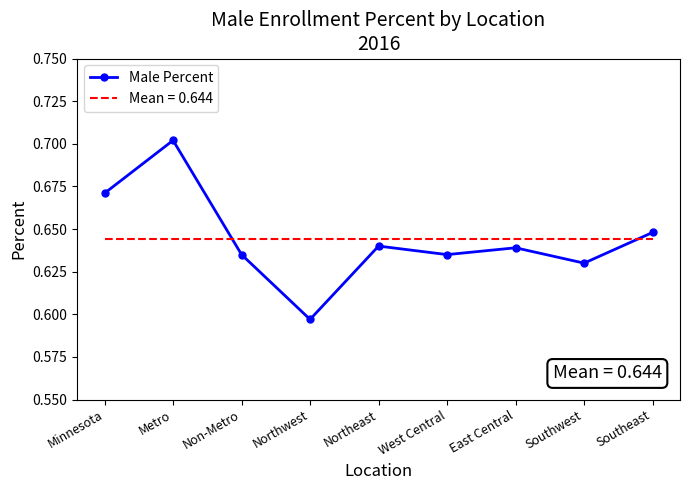

How many values are between 0 and 1?

9